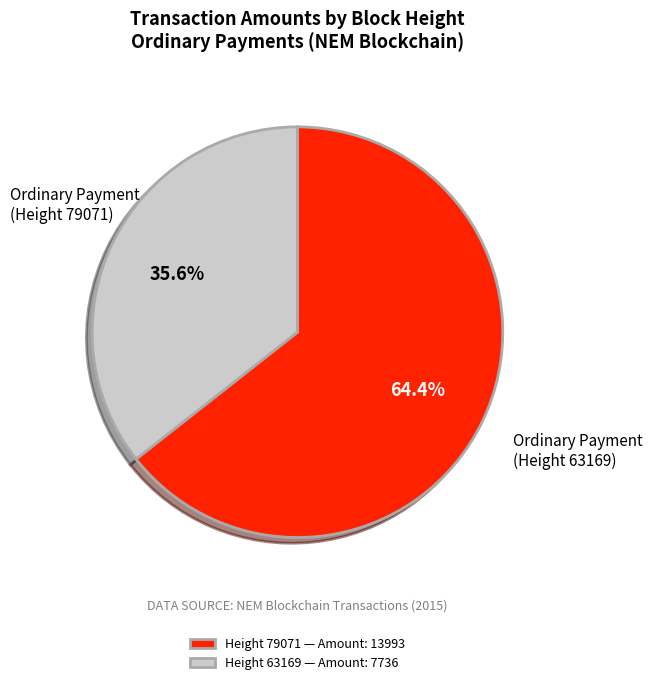

What is the smallest slice in the pie chart?

Height 63169 — Amount: 7736